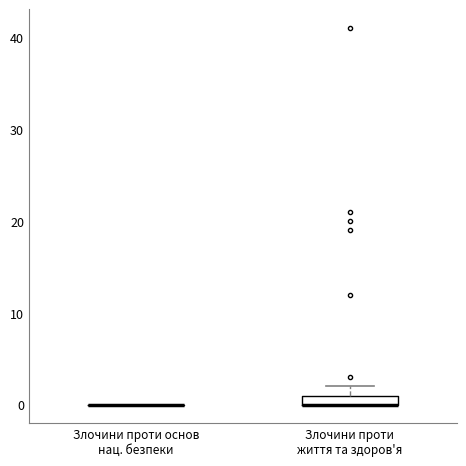

Comparing the boxes themselves (not the whiskers), which one is the tallest?

Злочини проти життя та здоров'я